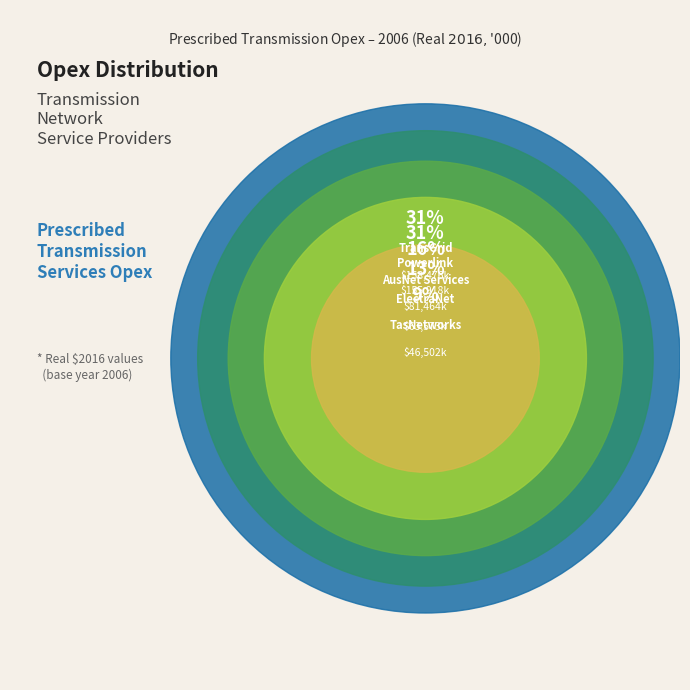

To the nearest percent, what is the combined percentage of TransGrid and AusNet Services?

47%